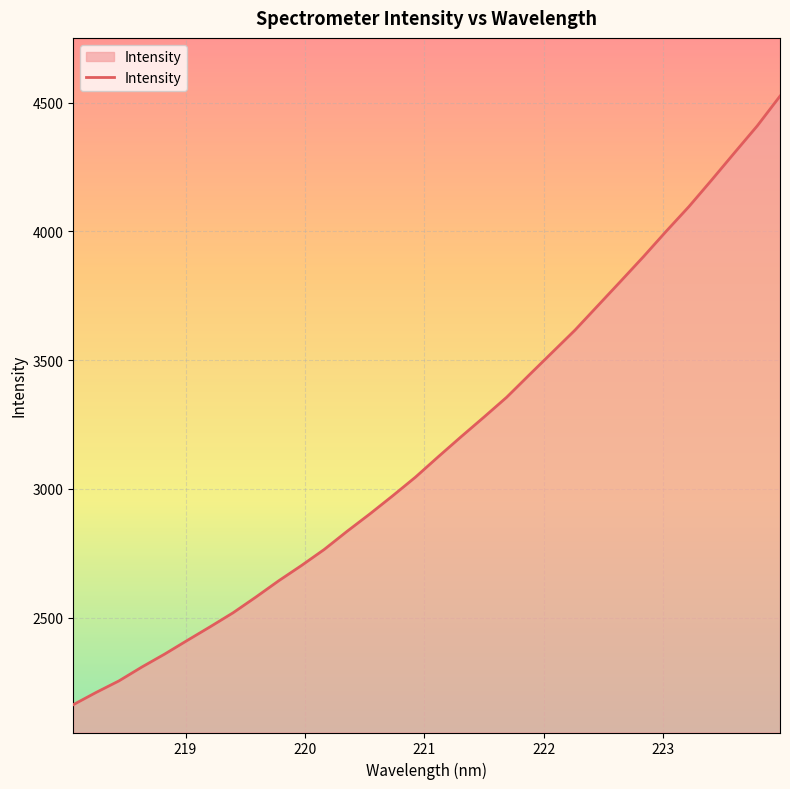

What is the difference between the maximum and minimum values?

2364.2